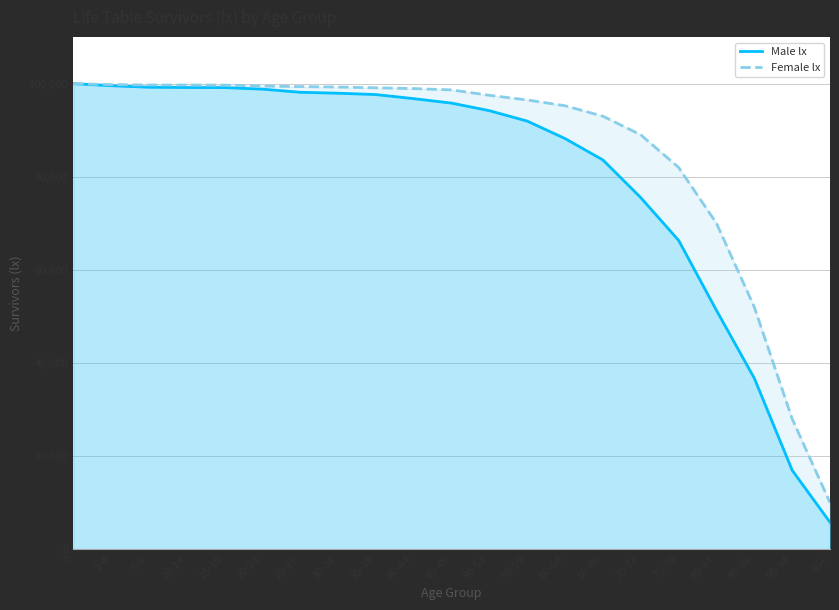

What are all the series names shown in the legend?

Male lx, Female lx